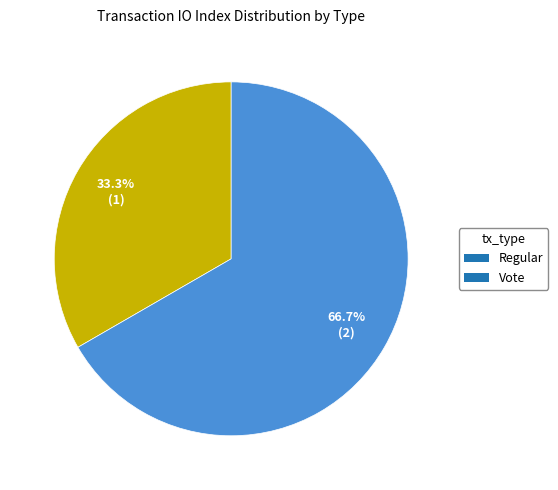

How many slices are in this pie chart?

2